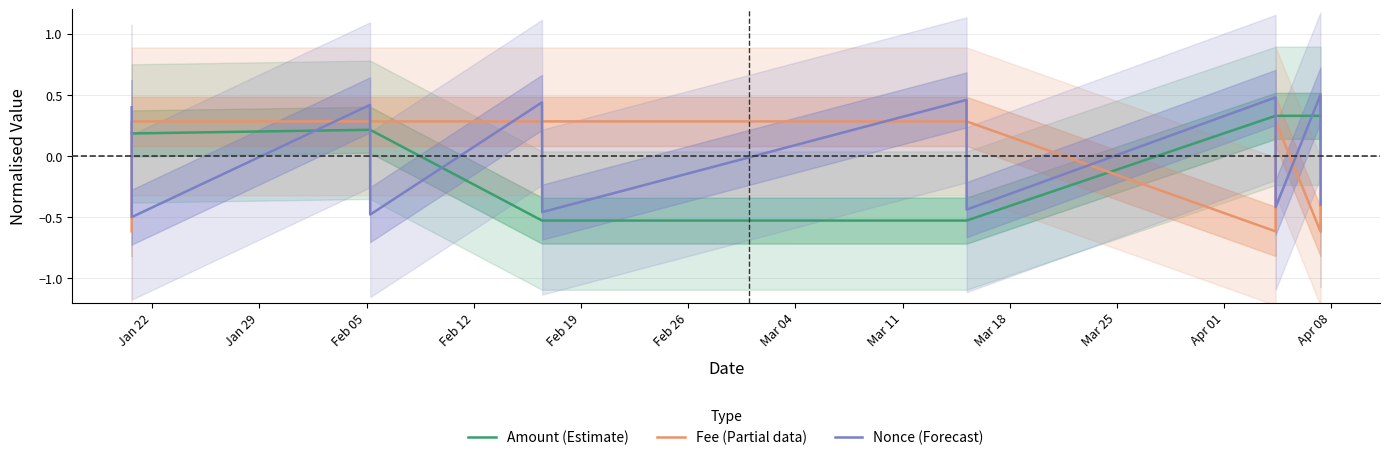

Which series has the largest total across all categories?

Fee (Partial data)